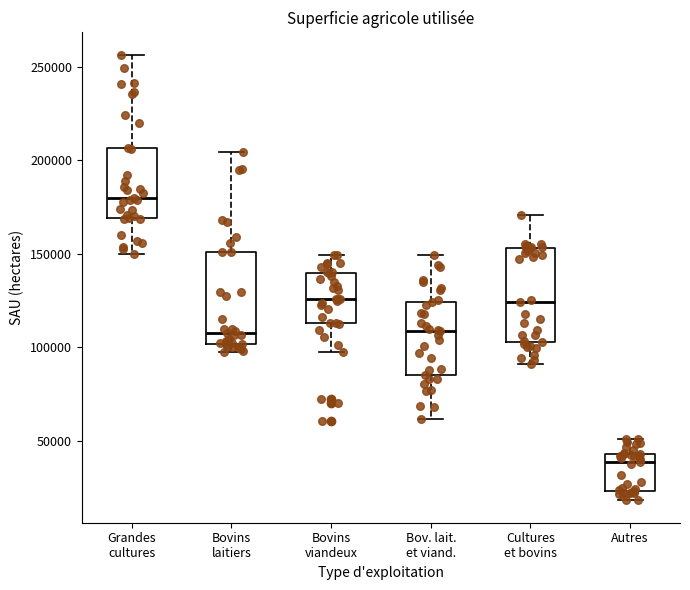

Reading left to right, read every box against the y-axis: the position of its median line, the range the box covers, and the ends of its whiskers. The values are not printed on the chart, so give them approximately, as read against the axis.

Grandes cultures: median 180000, box 170000 to 205000, whiskers 150000 to 255000
Bovins laitiers: median 110000, box 100000 to 150000, whiskers 95000 to 205000
Bovins viandeux: median 125000, box 115000 to 140000, whiskers 95000 to 150000
Bov. lait. et viand.: median 110000, box 85000 to 125000, whiskers 60000 to 150000
Cultures et bovins: median 125000, box 105000 to 155000, whiskers 90000 to 170000
Autres: median 40000, box 25000 to 45000, whiskers 20000 to 50000